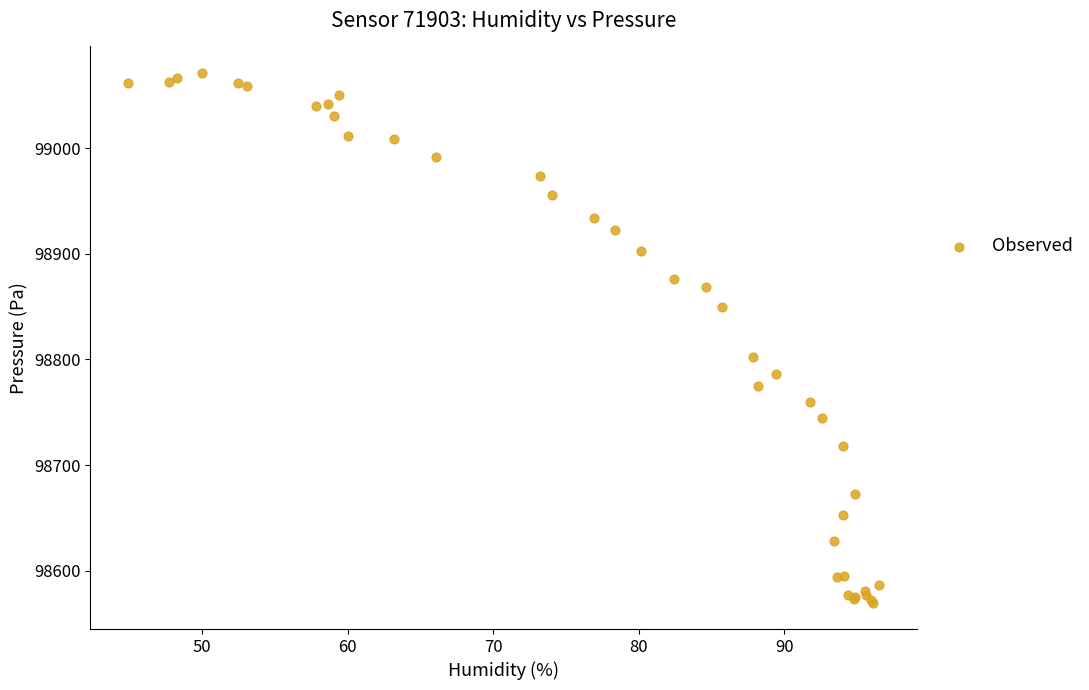

What Y value in the scatter plot is closest to 98820?

98802.7